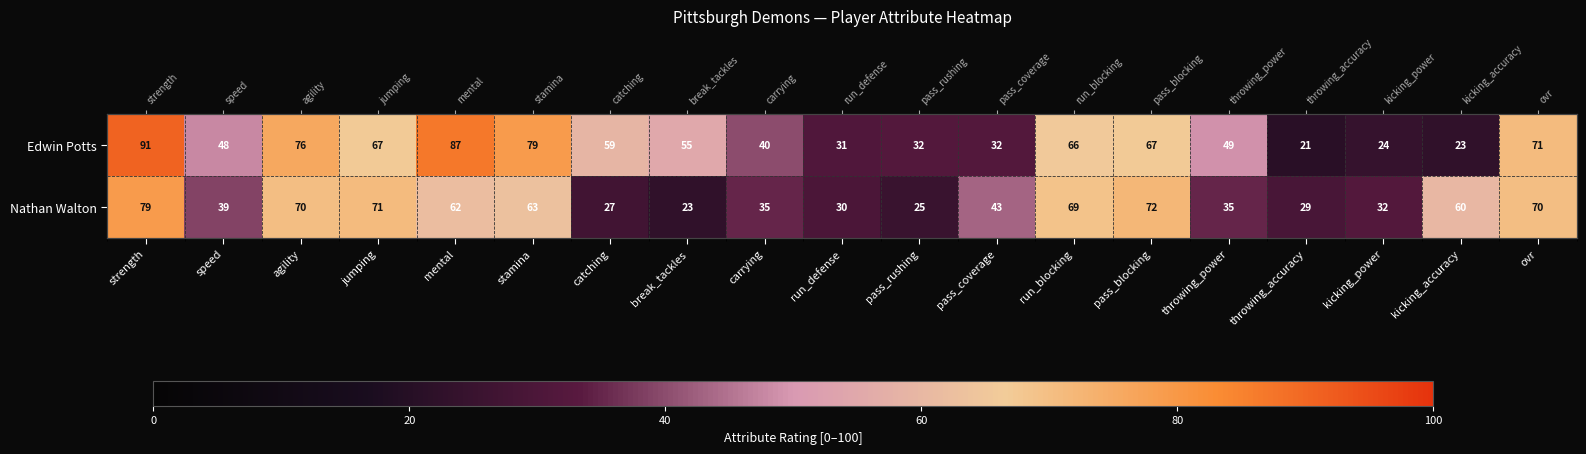

What is the sum of the Edwin Potts values at break_tackles and jumping?

122